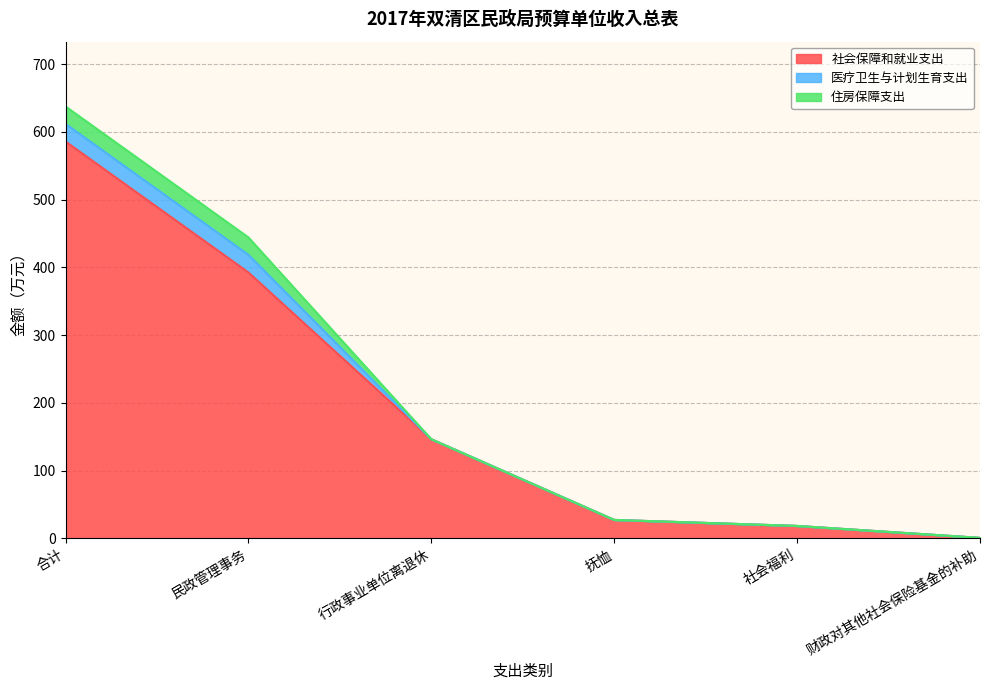

What is the average value of the 社会保障和就业支出 series?

195.3